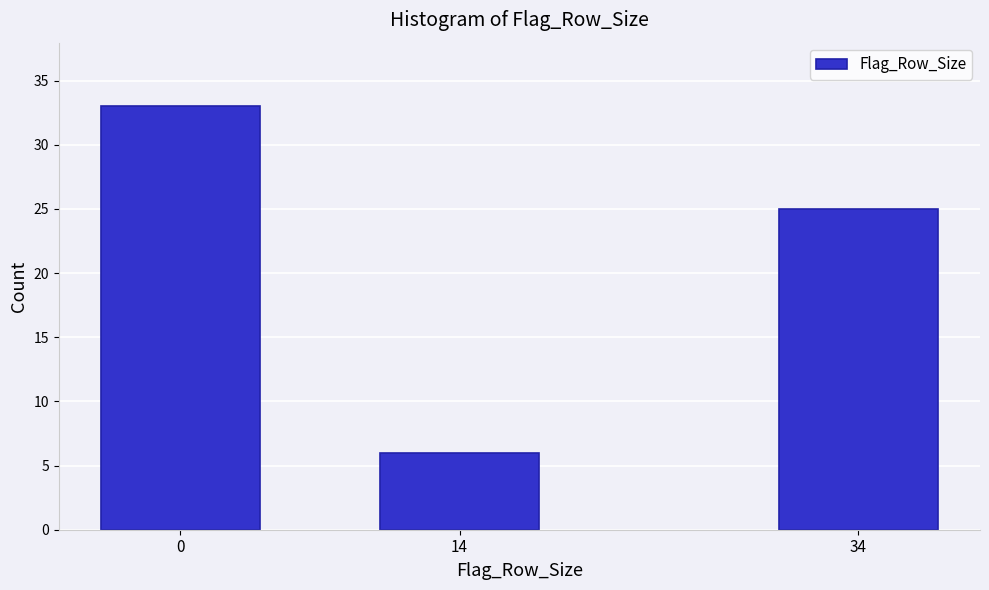

Reading left to right, transcribe all the data shown in this chart.

0=33	14=6	34=25